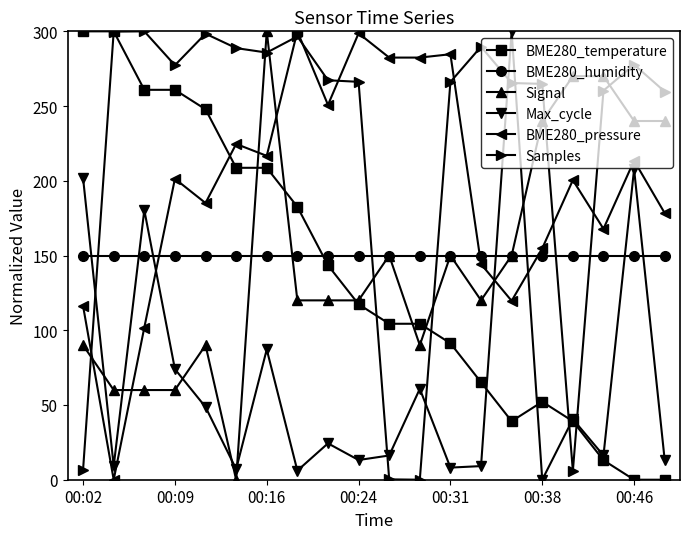

What is the value of the Signal point at the 20th from the left?

240.0